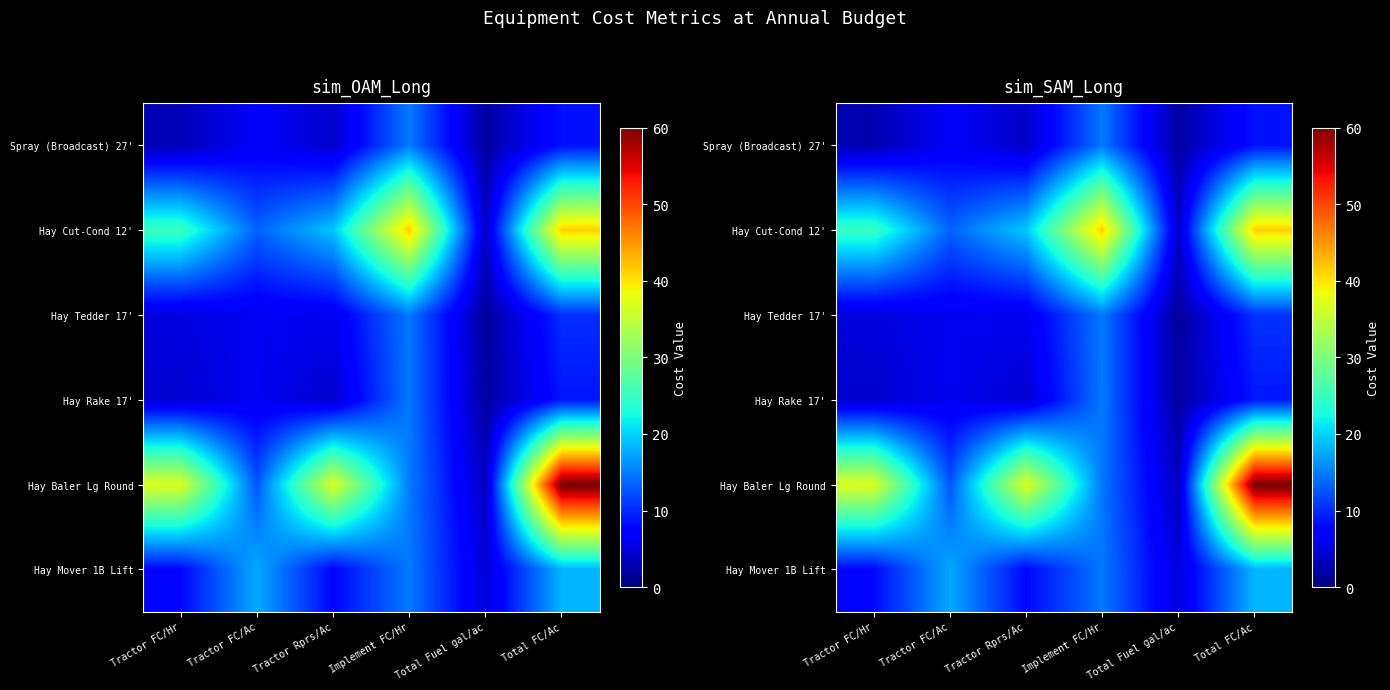

Read the row_0 value at Tractor FC/Ac.

6.5